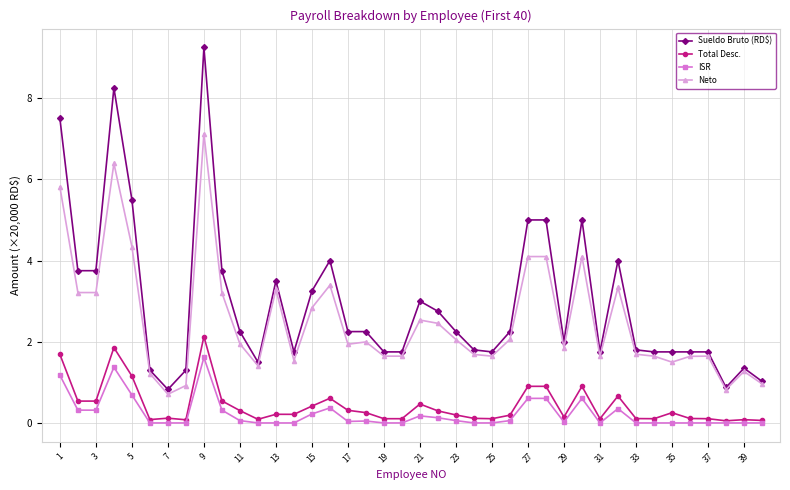

Which series has the largest range (max minus min)?

Sueldo Bruto (RD$)